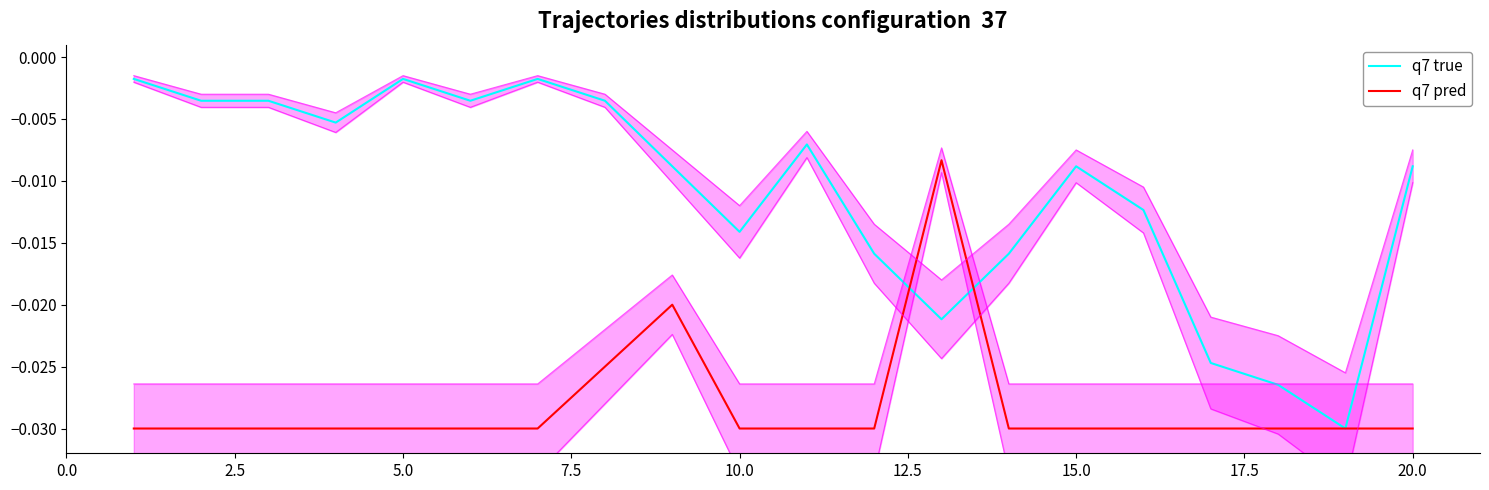

True or false: q7 pred has a value of -0.0 at 12.

False